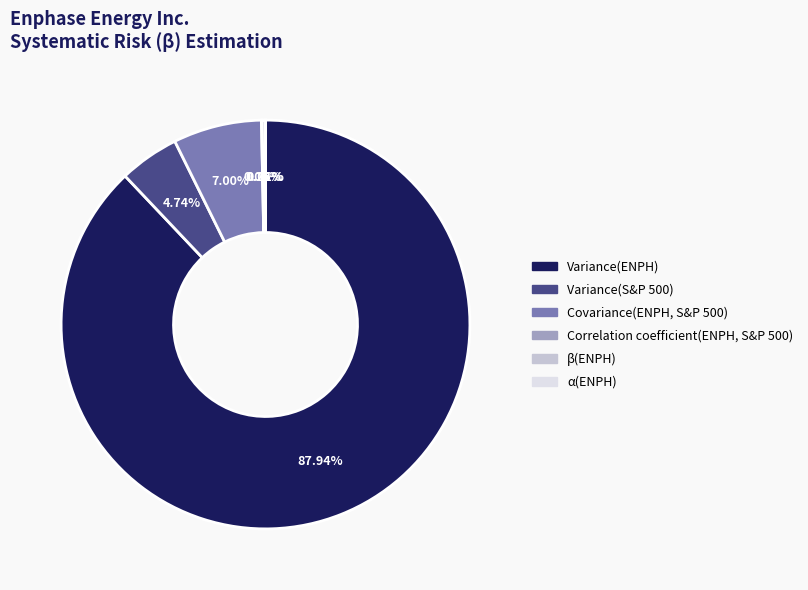

Which slice is the largest?

Variance(ENPH)